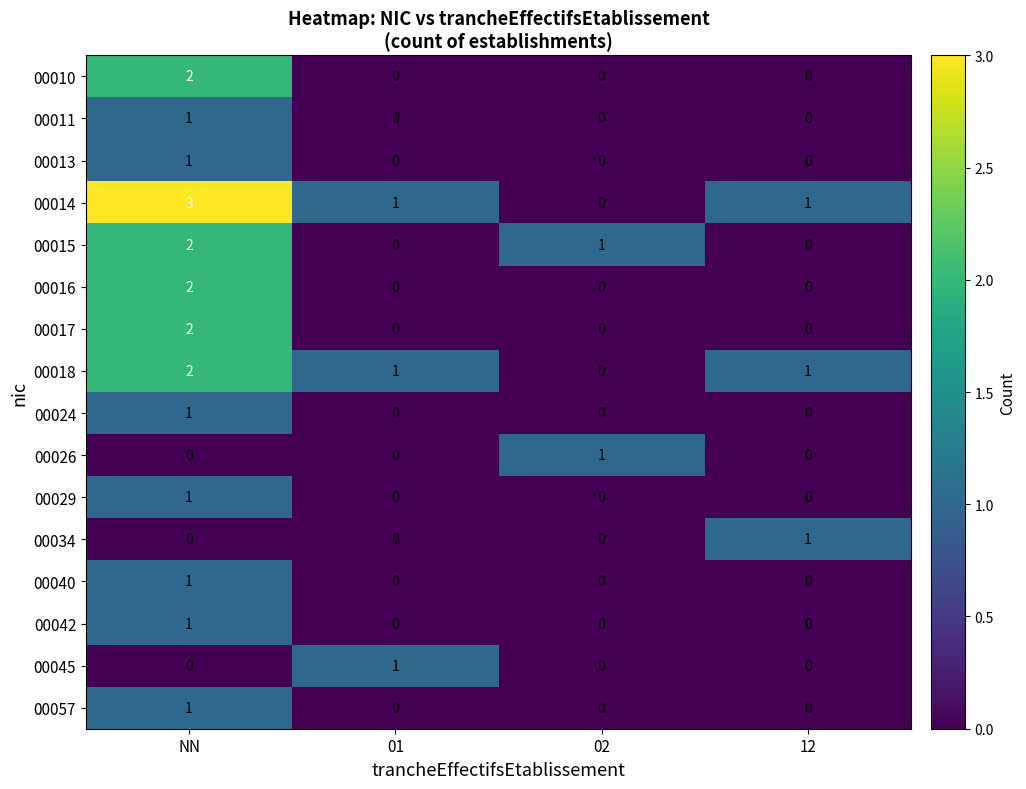

Is it true that 00040 equals 0 at 12?

True